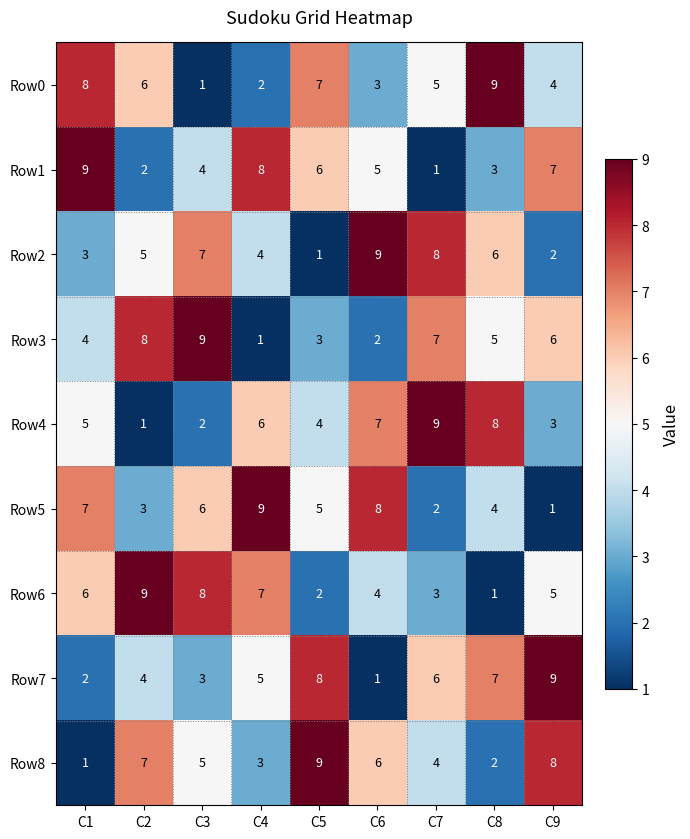

True or false: Row0 has a value of 3 at C8.

False